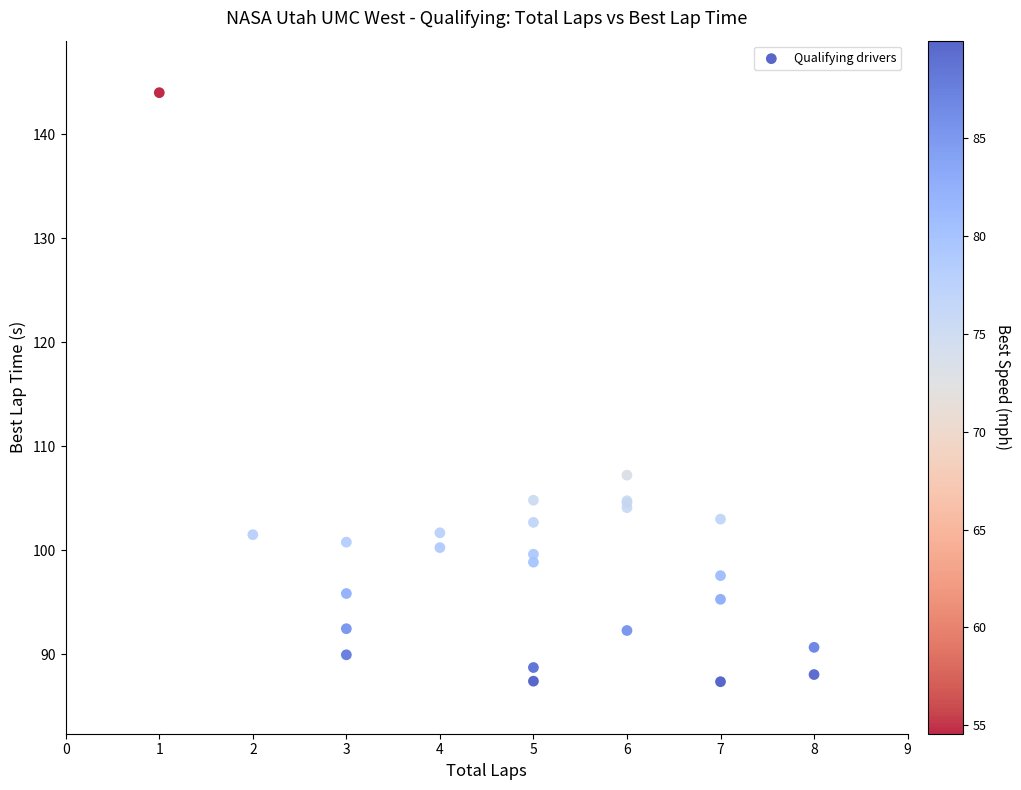

What Y value in the scatter plot is closest to 115?

107.2